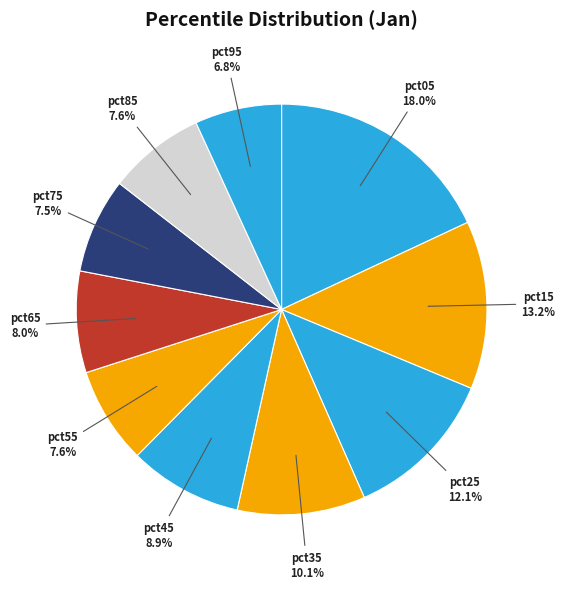

Is there a majority slice in this chart?

No